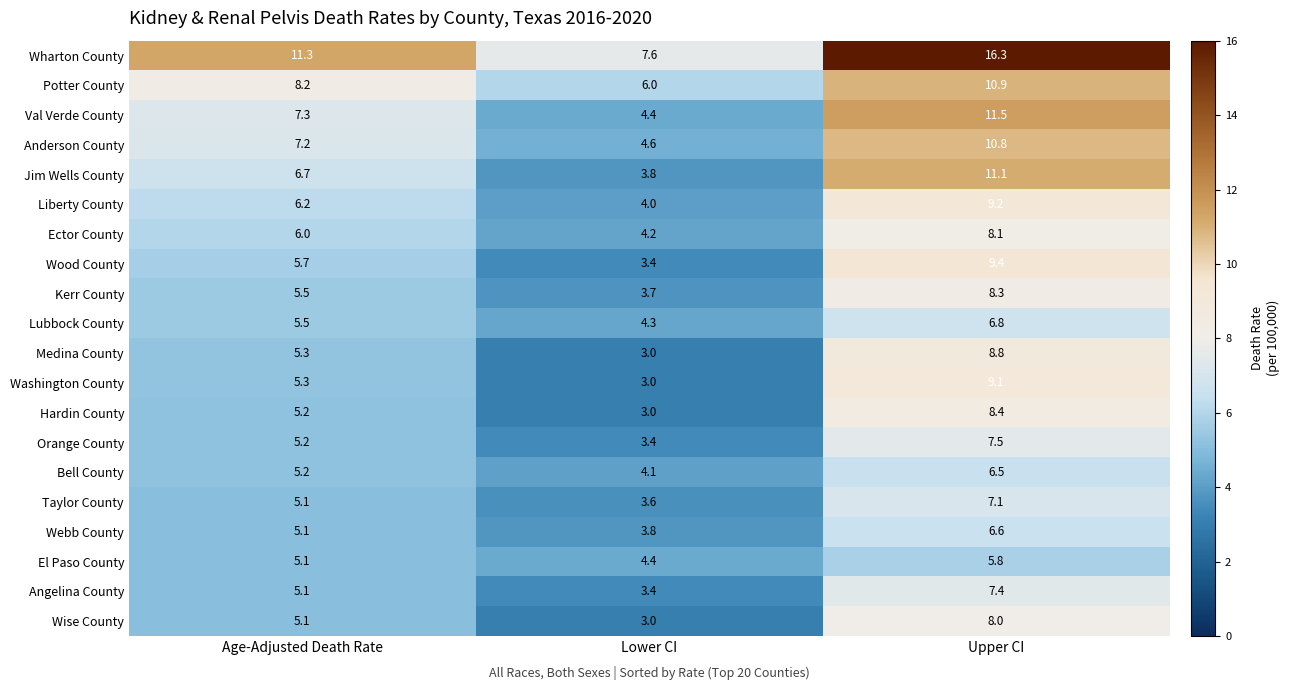

Rank the categories by Taylor County value from highest to lowest.

Upper CI, Age-Adjusted Death Rate, Lower CI